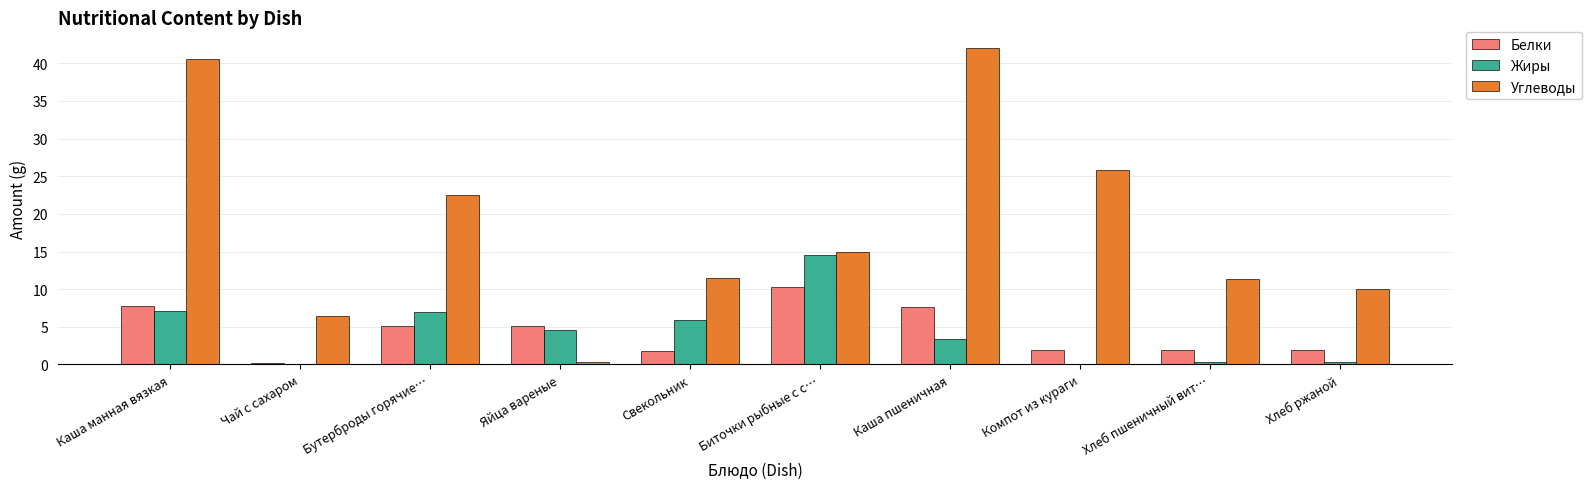

The value of Жиры at Свекольник is 5.9. True or false?

True